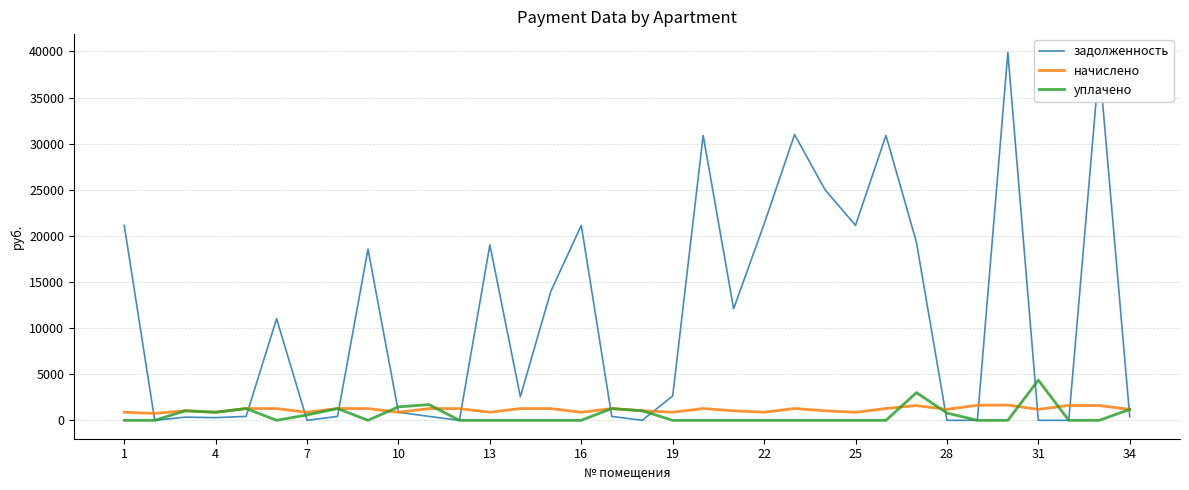

Which series has the largest total across all categories?

задолженность